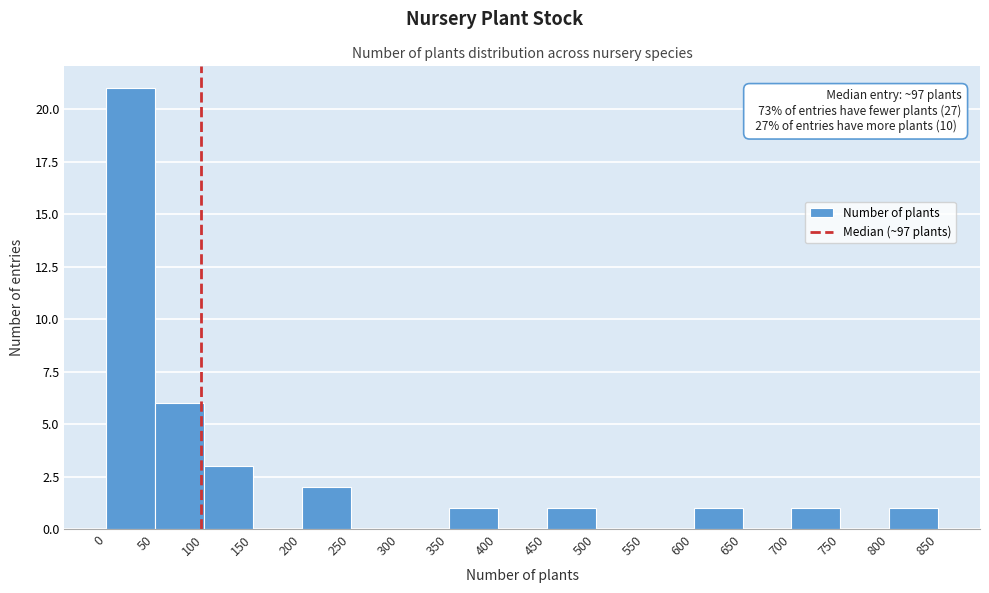

Over which range of the x-axis is the bar tallest?

0 to 50